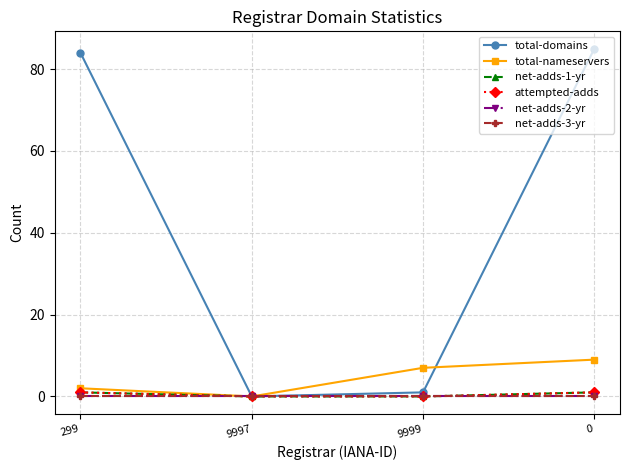

Is this an area chart (filled region under the line)?

No